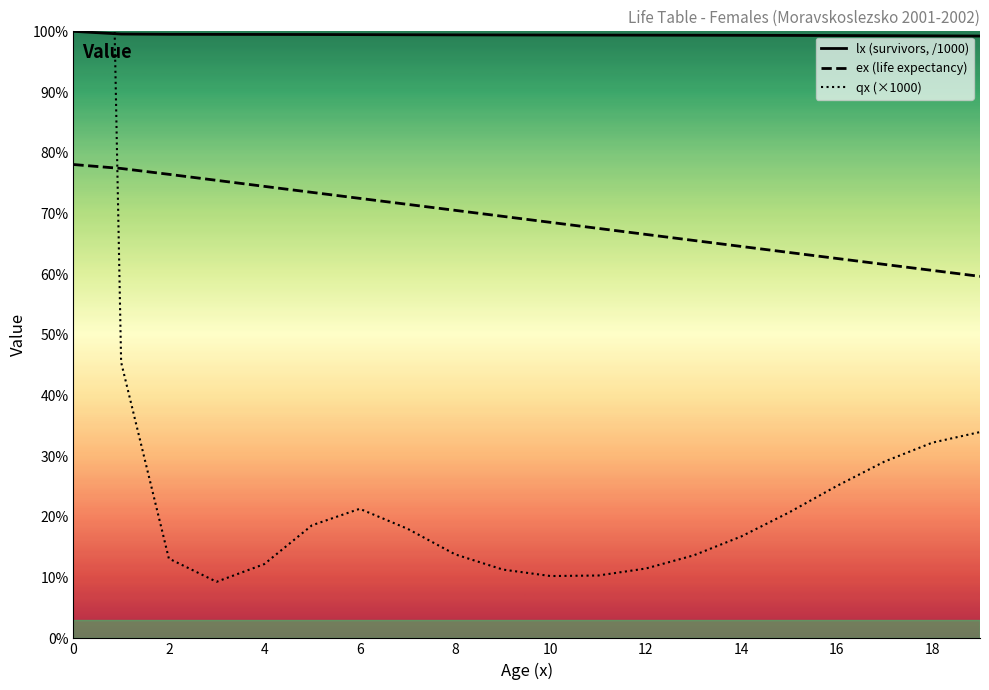

Which series has the largest total across all categories?

lx